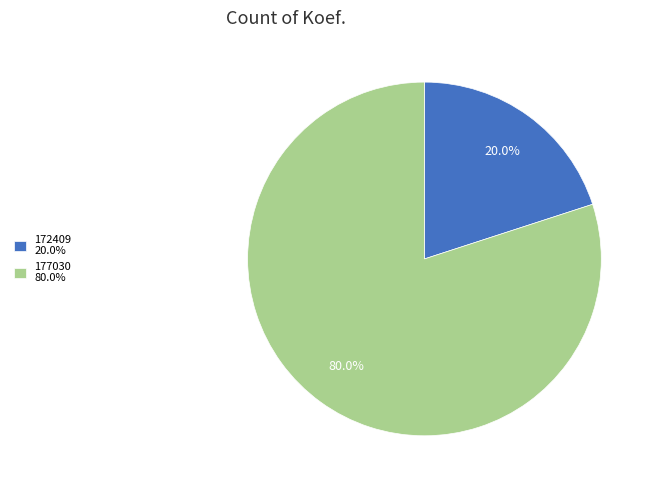

Is there any slice that represents more than half of the pie?

Yes